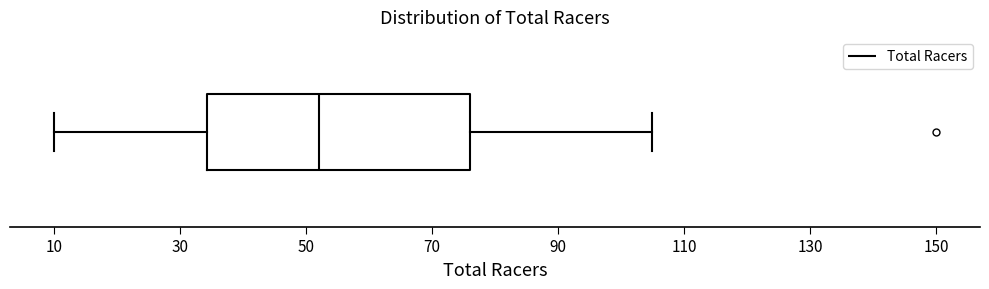

Read this box plot against the x-axis: the position of the median line, the range covered by the box, and the ends of both whiskers. The values are not printed on the chart, so give them approximately, as read against the axis.

median 52, box 34 to 76, whiskers 10 to 106